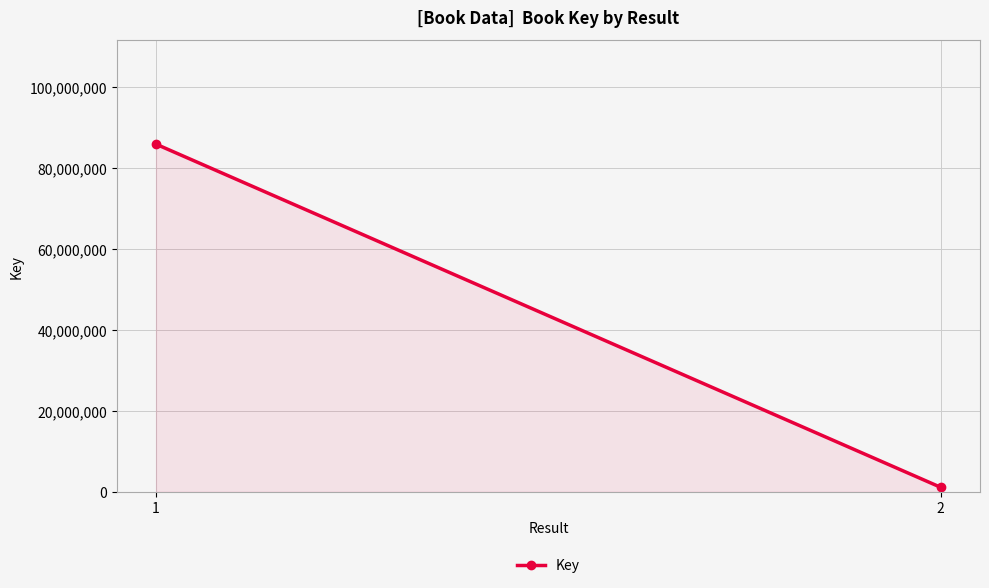

Rank the categories by value from lowest to highest.

2, 1